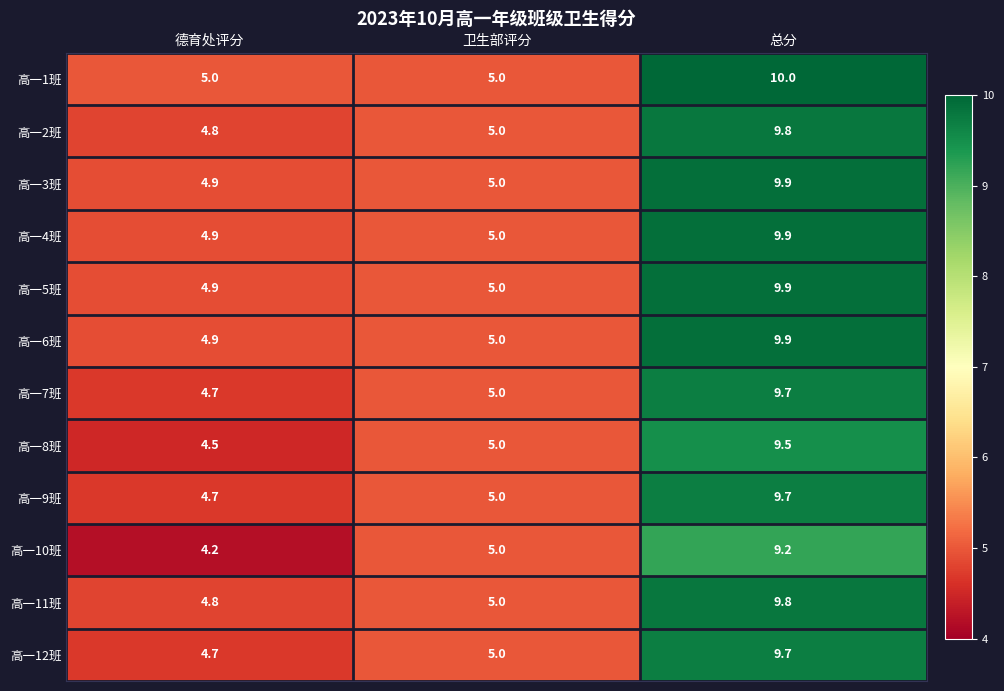

Rank the categories by 高一3班 value from lowest to highest.

德育处评分, 卫生部评分, 总分